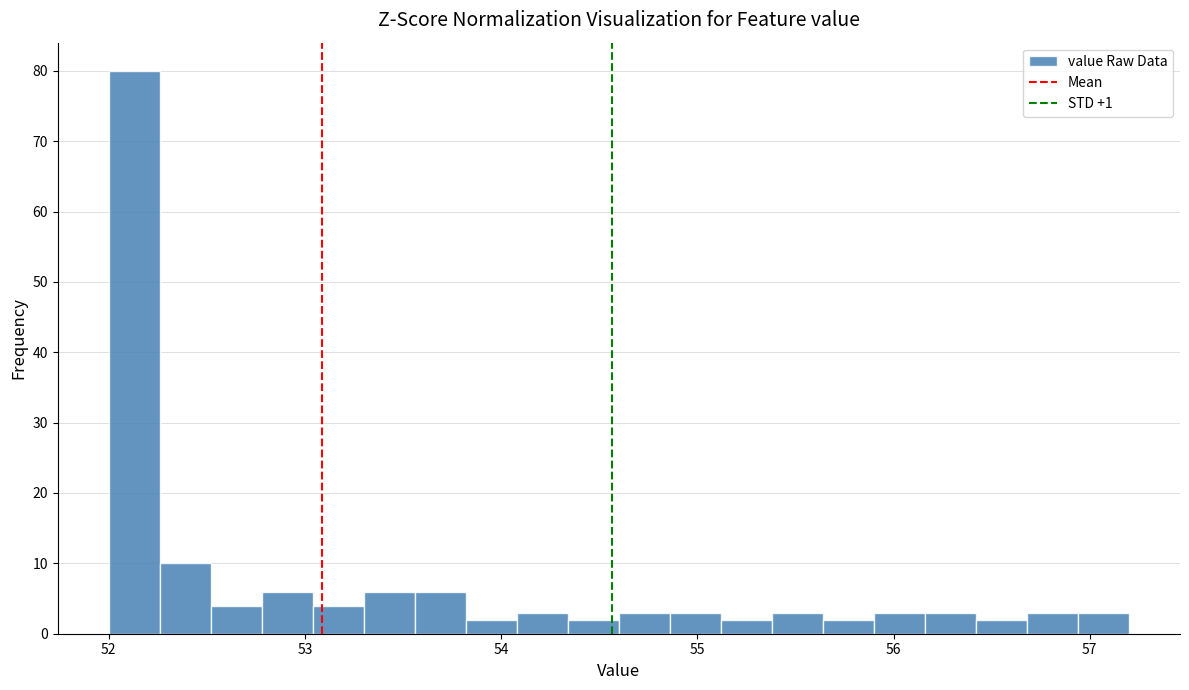

Around what value on the x-axis is the tallest bar? Give the approximate position of its centre, as read against the axis.

52.1